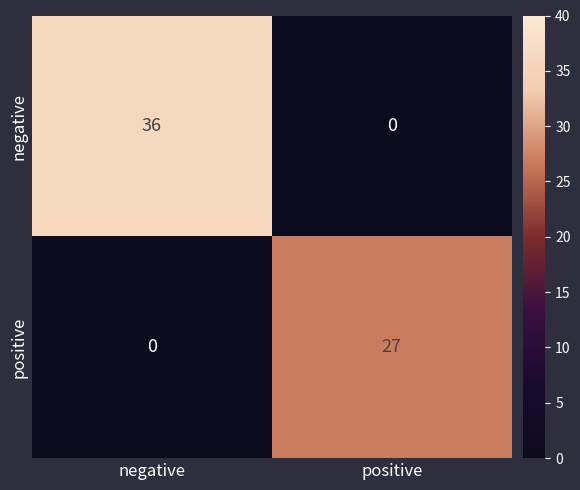

Which category has the highest value across all series?

negative